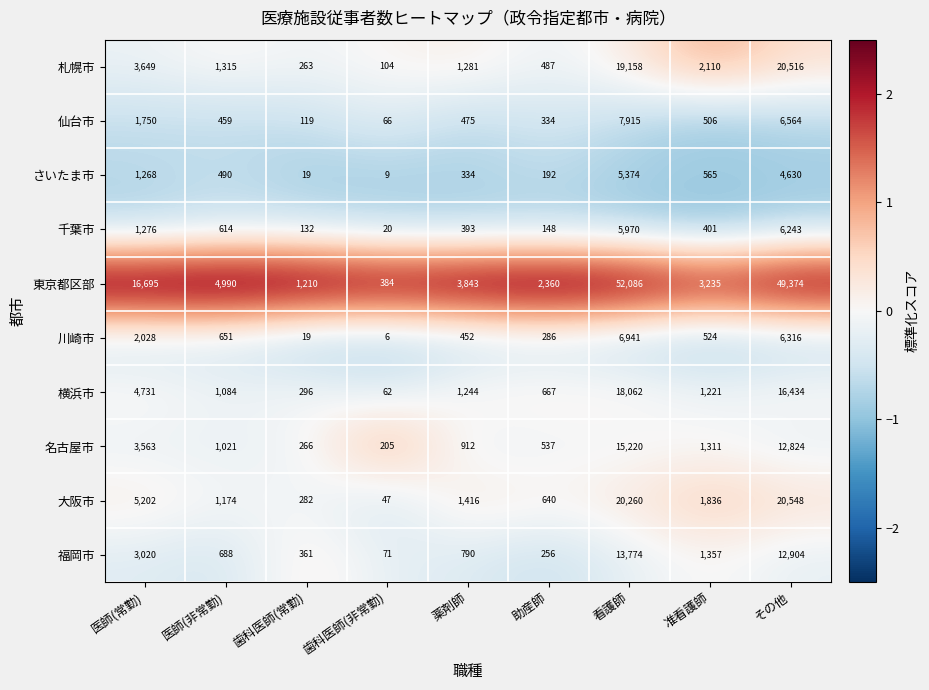

What is the difference between the highest and lowest values at 薬剤師?

3509